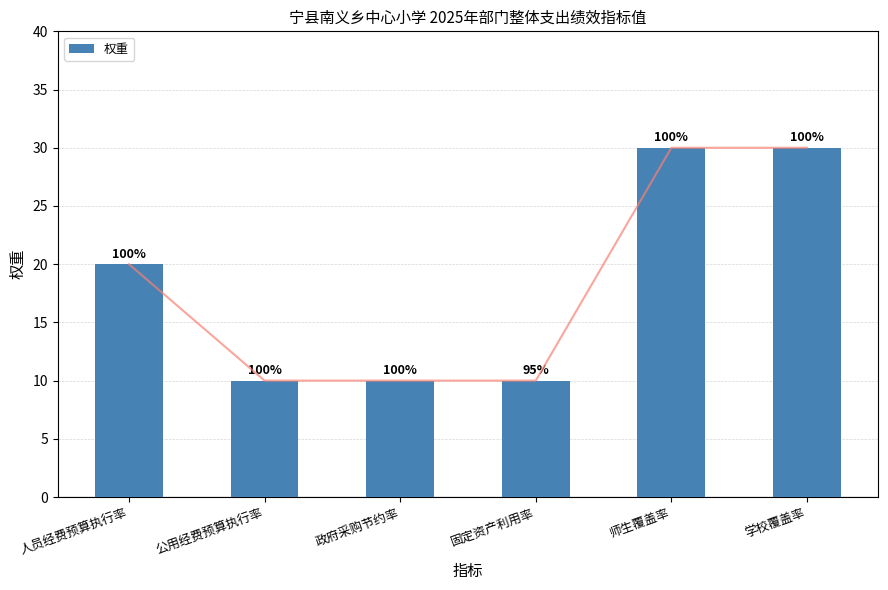

List the labels in order of value, largest first.

师生覆盖率, 学校覆盖率, 人员经费预算执行率, 公用经费预算执行率, 政府采购节约率, 固定资产利用率